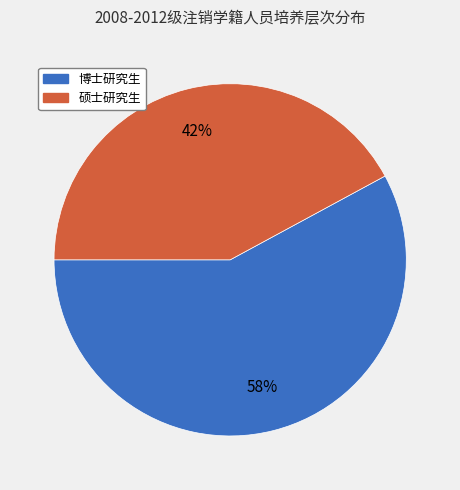

Which category has the biggest portion of the pie?

博士研究生